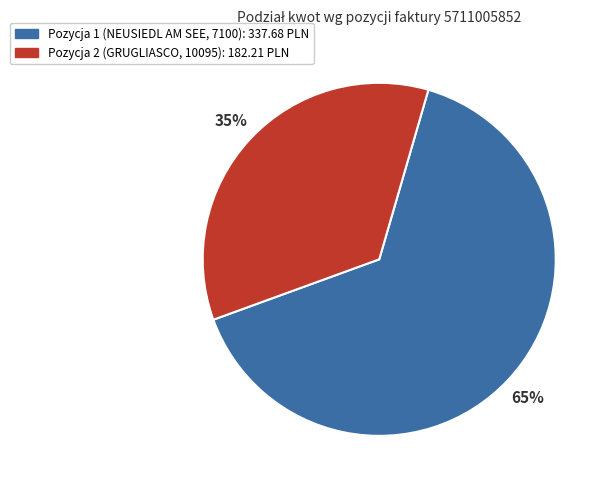

Is Pozycja 2 (GRUGLIASCO, 10095) the majority of the pie?

No